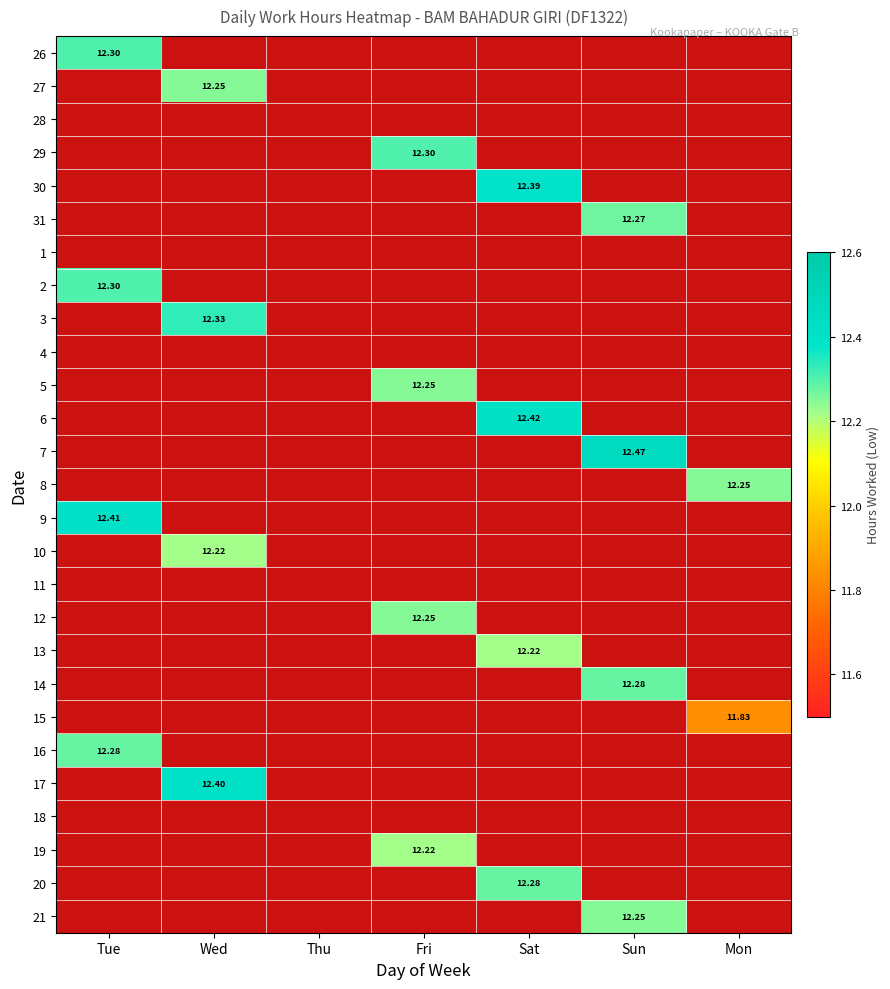

At how many categories does at least one series exceed 7?

6